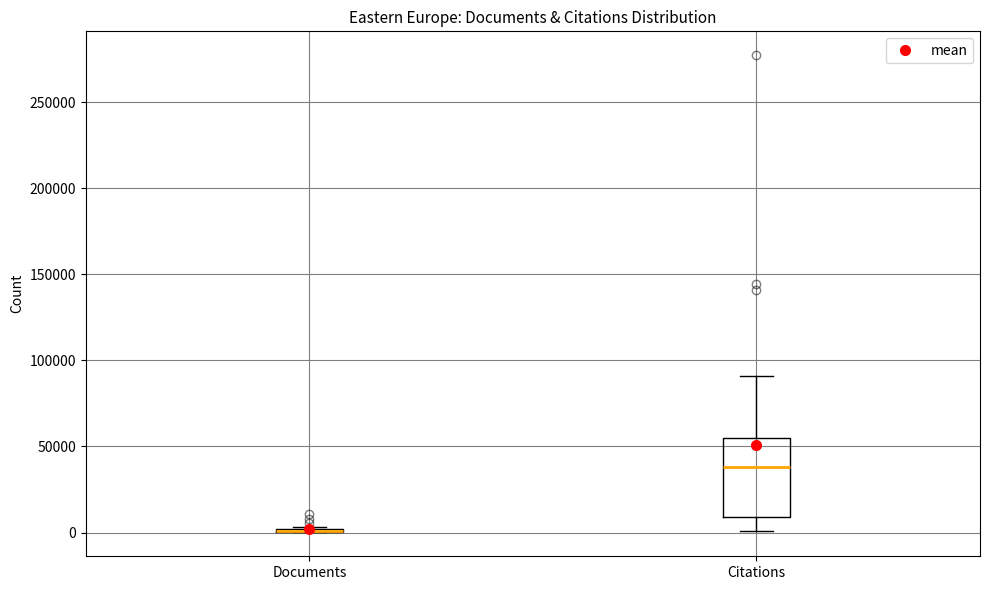

Reading left to right, read every box against the y-axis: the position of its median line, the range the box covers, and the ends of its whiskers. The values are not printed on the chart, so give them approximately, as read against the axis.

Documents: box collapsed to a line at 0, whiskers 0 to 5000
Citations: median 40000, box 10000 to 55000, whiskers 0 to 90000